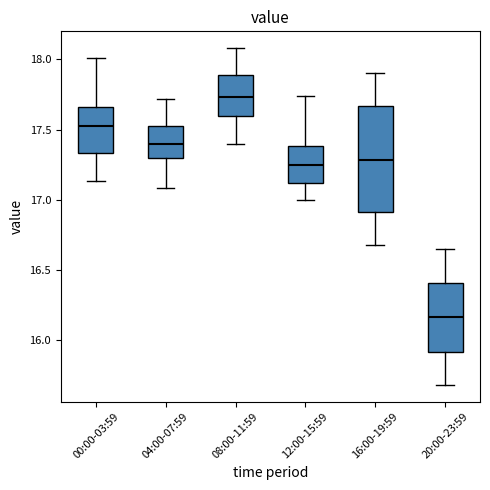

Reading left to right, read every box against the y-axis: the position of its median line, the range the box covers, and the ends of its whiskers. The values are not printed on the chart, so give them approximately, as read against the axis.

00:00-03:59: median 17.55, box 17.35 to 17.65, whiskers 17.15 to 18.00
04:00-07:59: median 17.40, box 17.30 to 17.55, whiskers 17.10 to 17.70
08:00-11:59: median 17.75, box 17.60 to 17.90, whiskers 17.40 to 18.10
12:00-15:59: median 17.25, box 17.10 to 17.40, whiskers 17.00 to 17.75
16:00-19:59: median 17.30, box 16.90 to 17.65, whiskers 16.70 to 17.90
20:00-23:59: median 16.15, box 15.90 to 16.40, whiskers 15.70 to 16.65